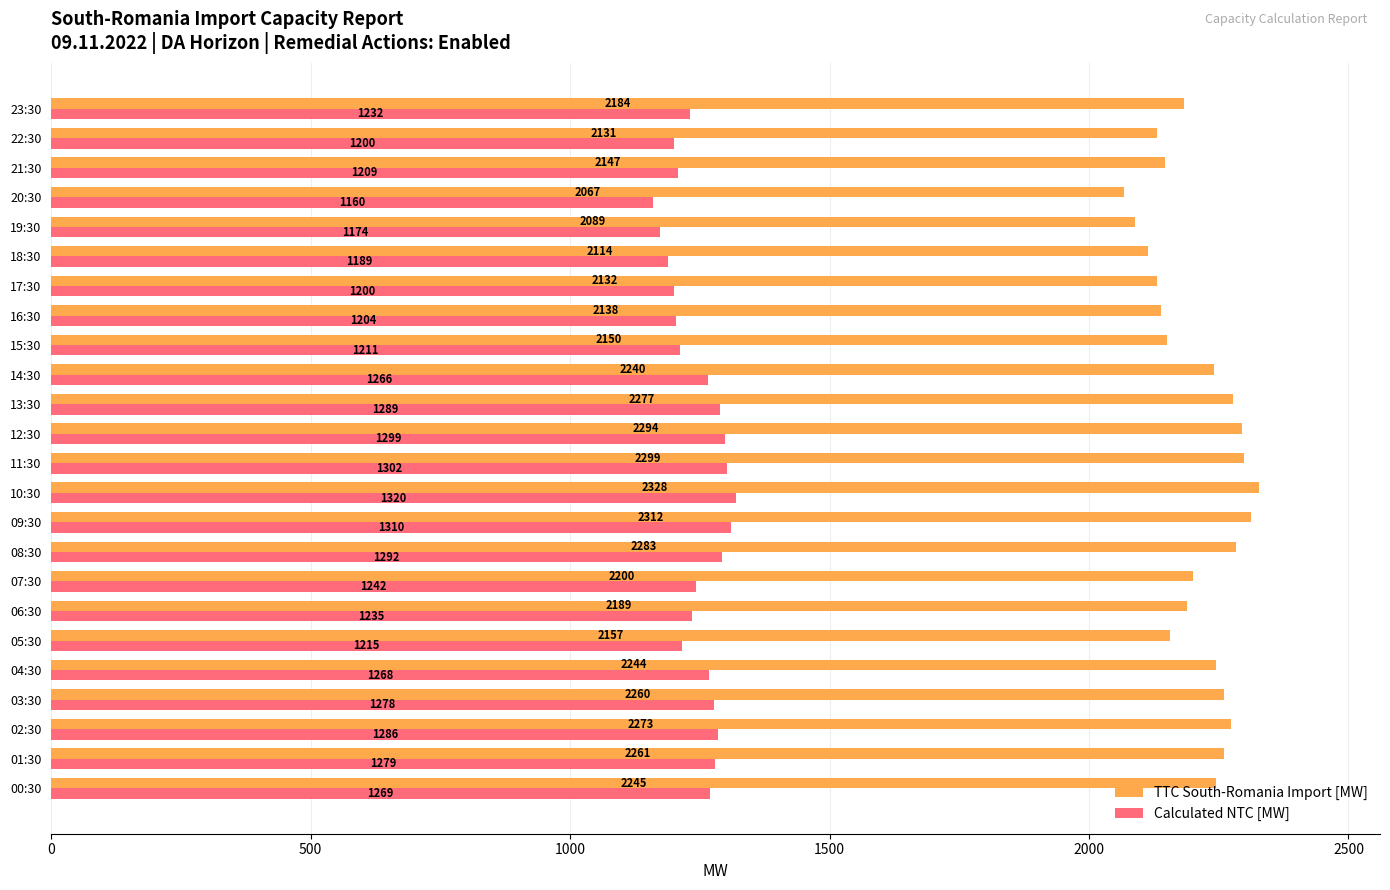

How many data points in TTC South-Romania Import [MW] are less than 2240?

12